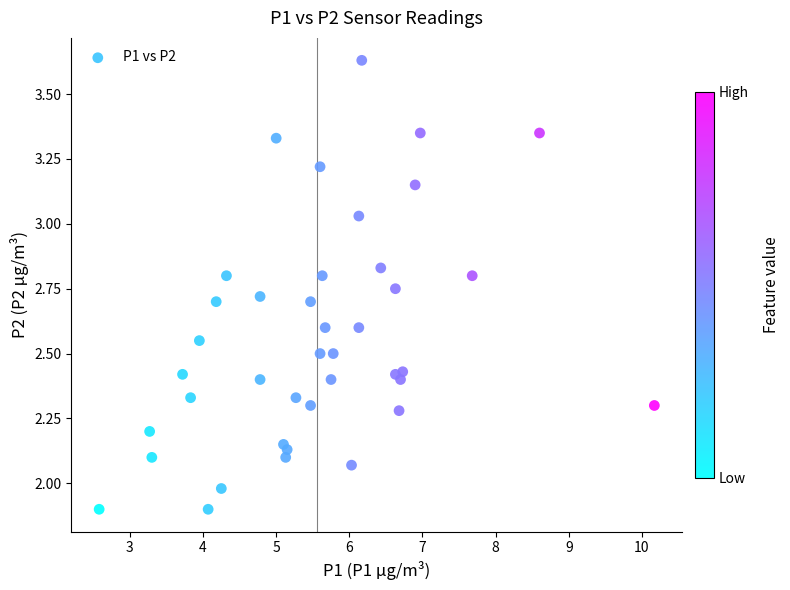

What is the range of X values (max minus min)?

7.6